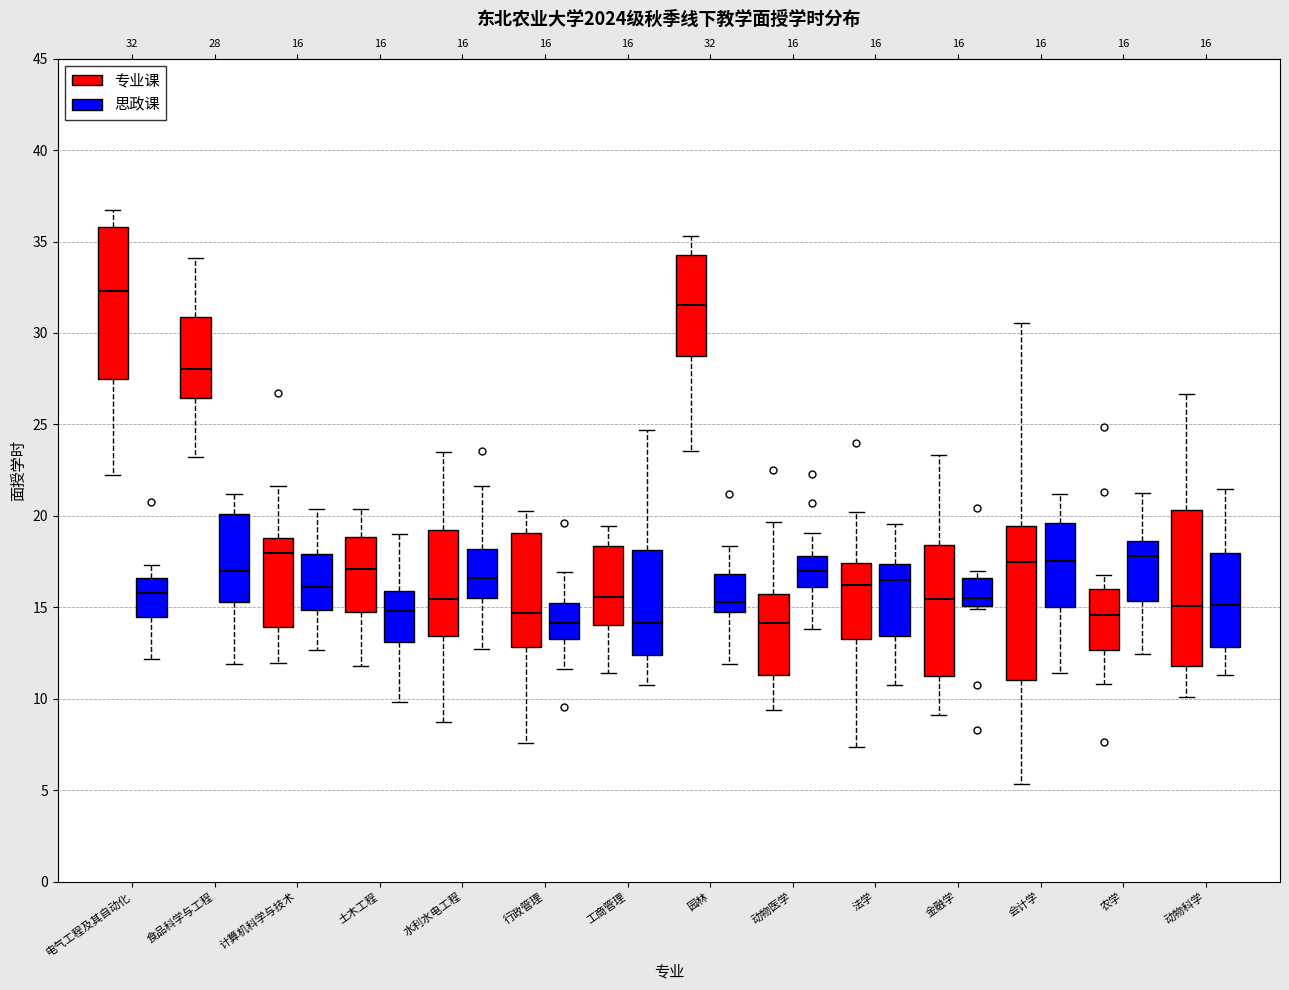

Reading left to right, transcribe this box plot: for each box, give where its median line is, the range the box spans, and where its two whiskers end, as read against the y-axis. The values are not printed on the chart, so give them approximately, as read against the axis.

电气工程及其自动化 (专业课): median 32.5, box 27.5 to 36.0, whiskers 22.0 to 36.5
电气工程及其自动化 (思政课): median 16.0, box 14.5 to 16.5, whiskers 12.0 to 17.5
食品科学与工程 (专业课): median 28.0, box 26.5 to 31.0, whiskers 23.0 to 34.0
食品科学与工程 (思政课): median 17.0, box 15.5 to 20.0, whiskers 12.0 to 21.0
计算机科学与技术 (专业课): median 18.0, box 14.0 to 19.0, whiskers 12.0 to 21.5
计算机科学与技术 (思政课): median 16.0, box 15.0 to 18.0, whiskers 12.5 to 20.5
土木工程 (专业课): median 17.0, box 14.5 to 19.0, whiskers 12.0 to 20.5
土木工程 (思政课): median 15.0, box 13.0 to 16.0, whiskers 10.0 to 19.0
水利水电工程 (专业课): median 15.5, box 13.5 to 19.0, whiskers 8.5 to 23.5
水利水电工程 (思政课): median 16.5, box 15.5 to 18.0, whiskers 12.5 to 21.5
行政管理 (专业课): median 14.5, box 13.0 to 19.0, whiskers 7.5 to 20.5
行政管理 (思政课): median 14.0, box 13.5 to 15.0, whiskers 11.5 to 17.0
工商管理 (专业课): median 15.5, box 14.0 to 18.5, whiskers 11.5 to 19.5
工商管理 (思政课): median 14.0, box 12.5 to 18.0, whiskers 10.5 to 24.5
园林 (专业课): median 31.5, box 28.5 to 34.5, whiskers 23.5 to 35.5
园林 (思政课): median 15.5, box 14.5 to 17.0, whiskers 12.0 to 18.5
动物医学 (专业课): median 14.0, box 11.5 to 15.5, whiskers 9.5 to 19.5
动物医学 (思政课): median 17.0, box 16.0 to 18.0, whiskers 14.0 to 19.0
法学 (专业课): median 16.0, box 13.5 to 17.5, whiskers 7.5 to 20.0
法学 (思政课): median 16.5, box 13.5 to 17.5, whiskers 11.0 to 19.5
金融学 (专业课): median 15.5, box 11.0 to 18.5, whiskers 9.0 to 23.5
金融学 (思政课): median 15.5, box 15.0 to 16.5, whiskers 15.0 (just below the box's lower edge) to 17.0
会计学 (专业课): median 17.5, box 11.0 to 19.5, whiskers 5.5 to 30.5
会计学 (思政课): median 17.5, box 15.0 to 19.5, whiskers 11.5 to 21.0
农学 (专业课): median 14.5, box 12.5 to 16.0, whiskers 11.0 to 17.0
农学 (思政课): median 18.0, box 15.5 to 18.5, whiskers 12.5 to 21.0
动物科学 (专业课): median 15.0, box 12.0 to 20.5, whiskers 10.0 to 26.5
动物科学 (思政课): median 15.0, box 13.0 to 18.0, whiskers 11.5 to 21.5